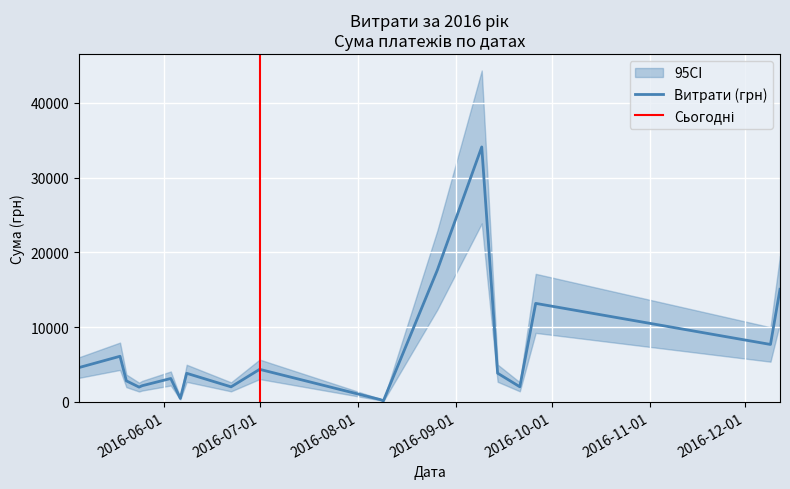

The value at 13 is 1663.5. True or false?

True